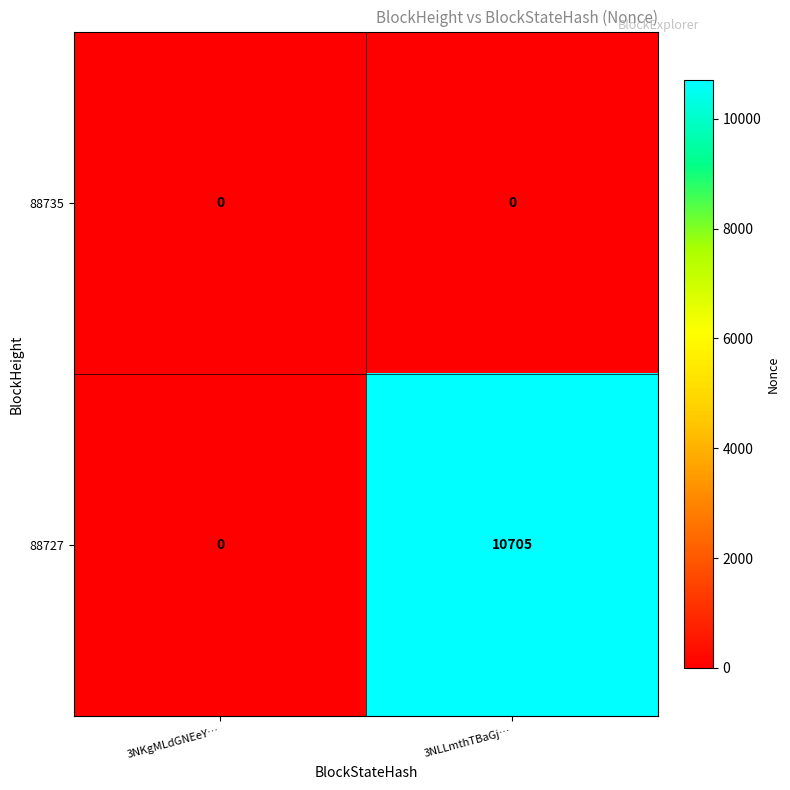

Which series changed the most between 3NKgMLdGNEeY… and 3NLLmthTBaGj…?

88727